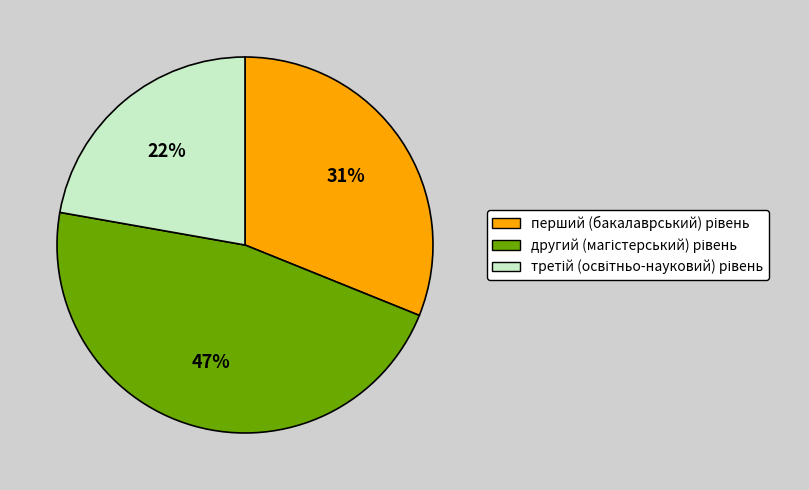

To the nearest percent, what is the average slice percentage?

33%